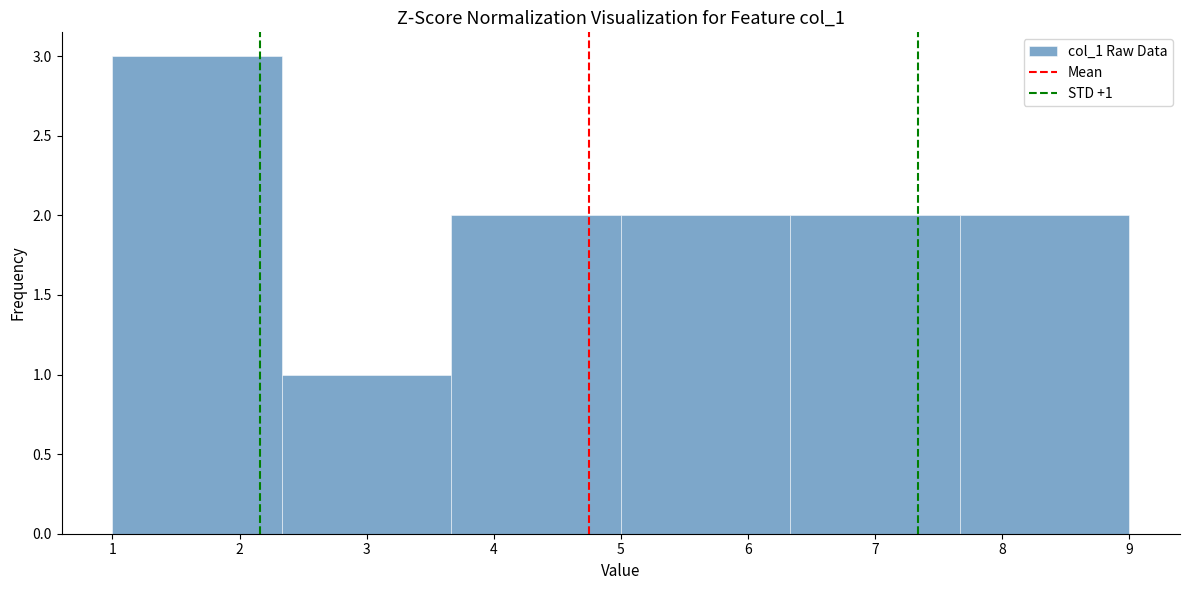

Which range on the x-axis has the tallest bar?

1.0 to 2.3